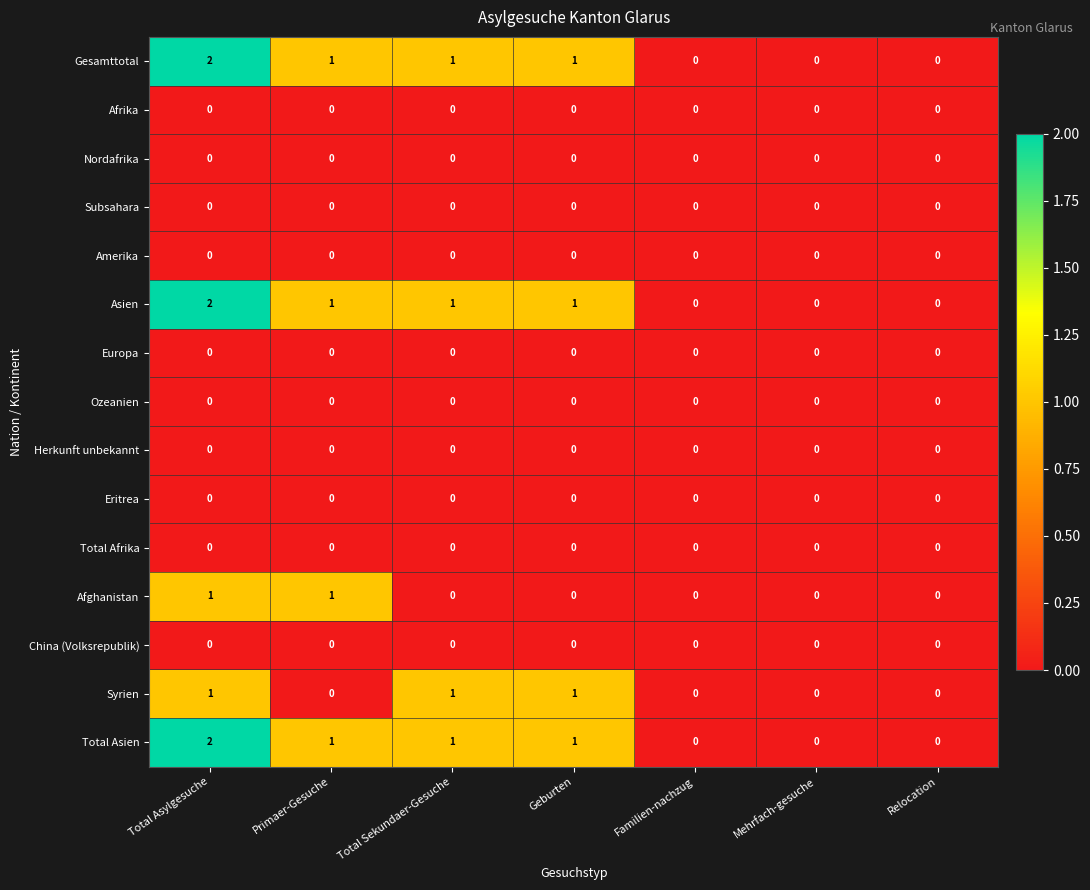

Is it true that Ozeanien equals 0 at Mehrfach-gesuche?

True